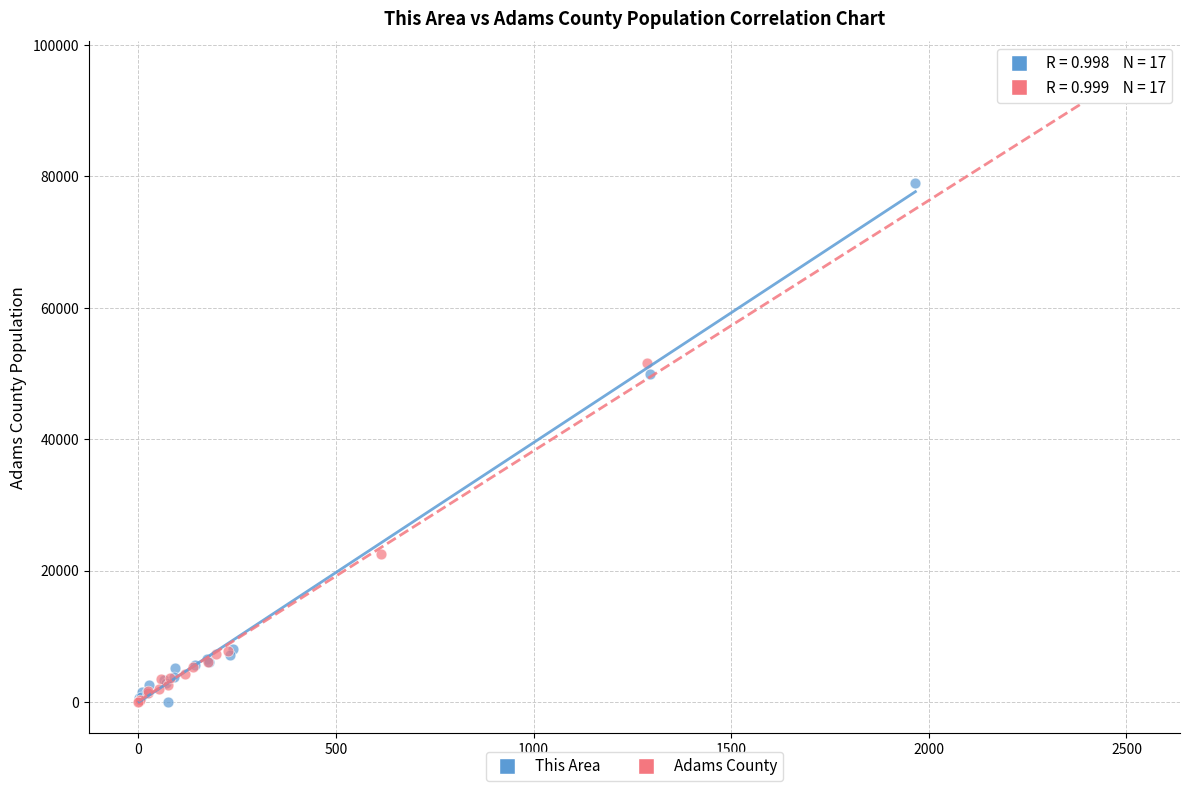

Which series has the largest Y range (max minus min)?

Adams County